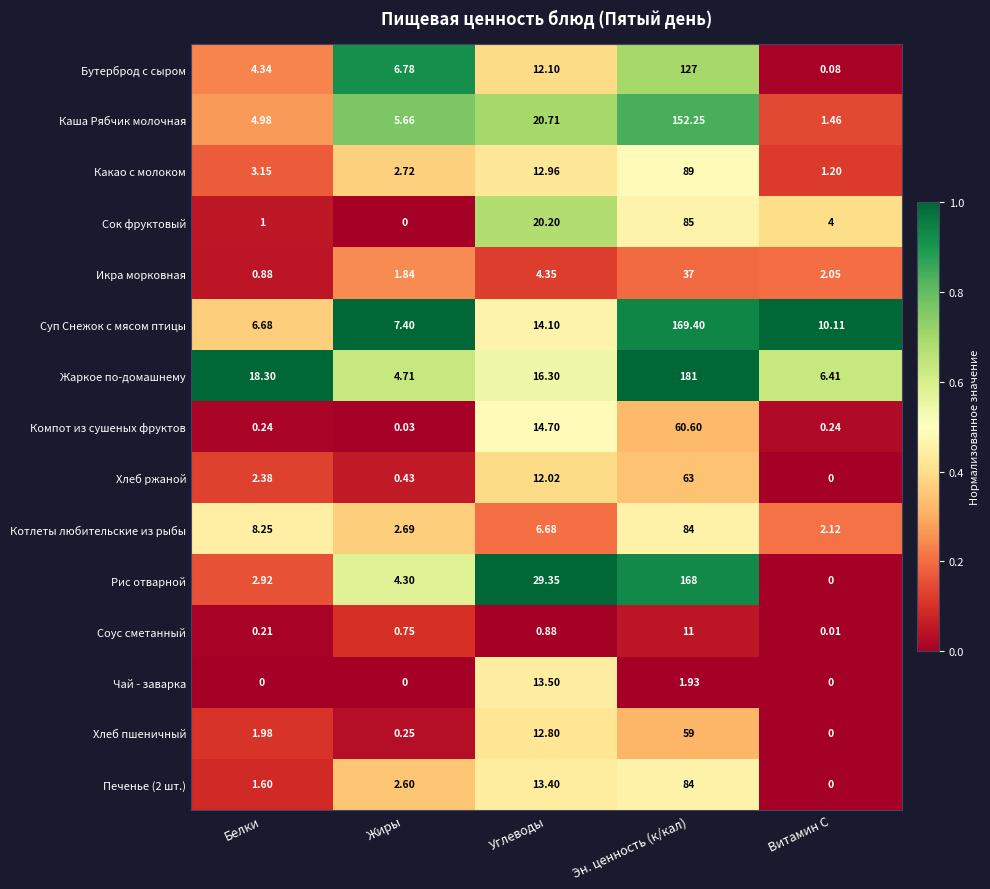

Which series has the largest range (max minus min)?

Жаркое по-домашнему